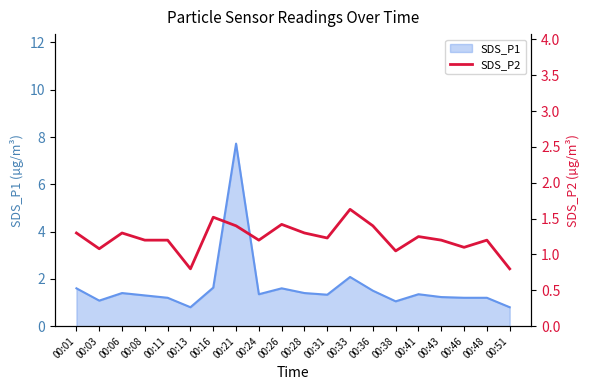

The SDS_P1 series shows 2.2 at 00:46. True or false?

False